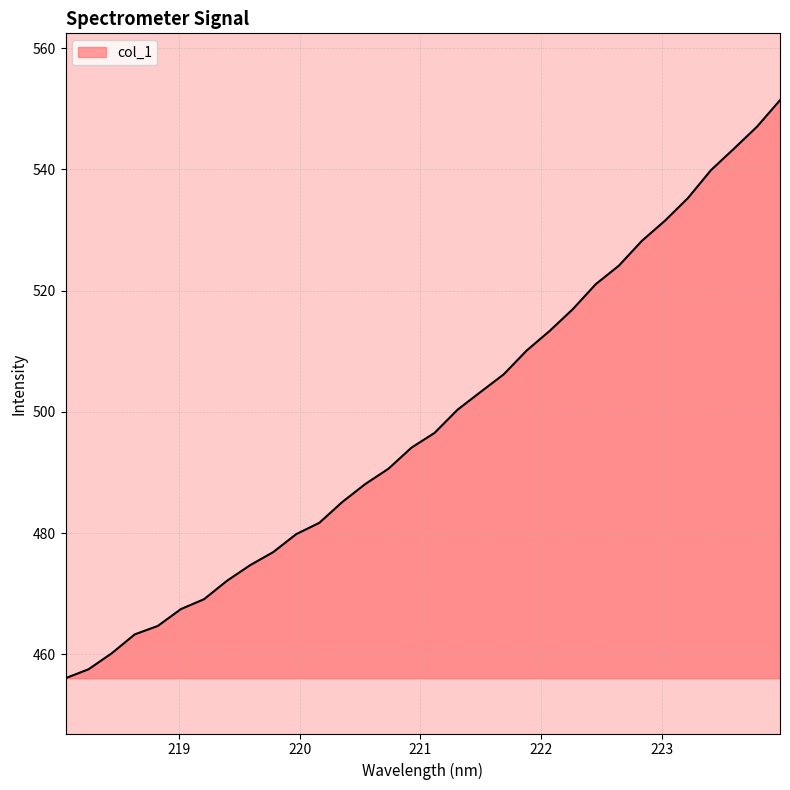

What is the difference between the maximum and minimum values?

95.3